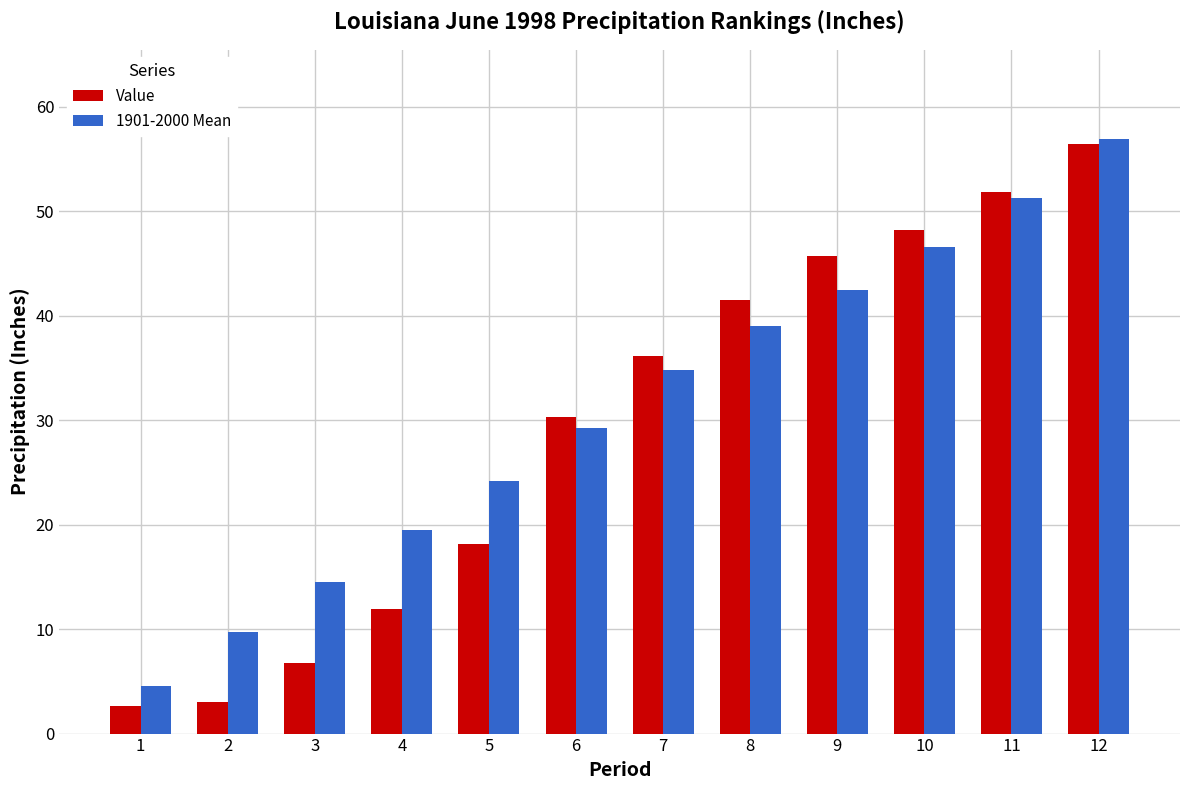

The Value series shows 48.2 at 10. True or false?

True